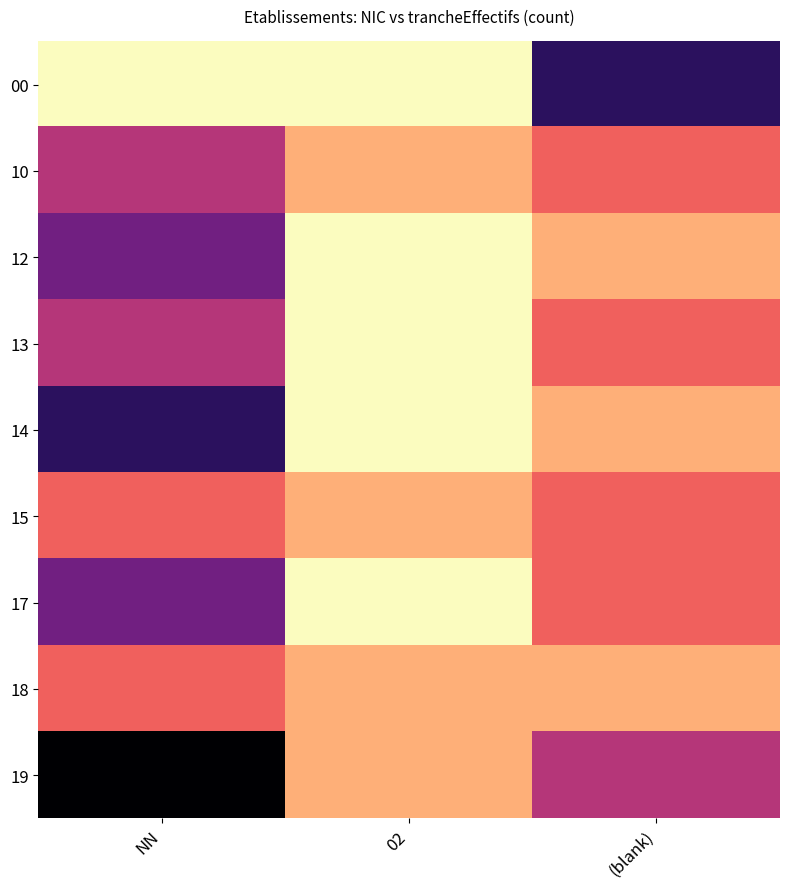

Reading right to left, list all the values displayed in this chart.

00: (blank)=5	02=0	NN=0
10: (blank)=2	02=1	NN=3
12: (blank)=1	02=0	NN=4
13: (blank)=2	02=0	NN=3
14: (blank)=1	02=0	NN=5
15: (blank)=2	02=1	NN=2
17: (blank)=2	02=0	NN=4
18: (blank)=1	02=1	NN=2
19: (blank)=3	02=1	NN=6